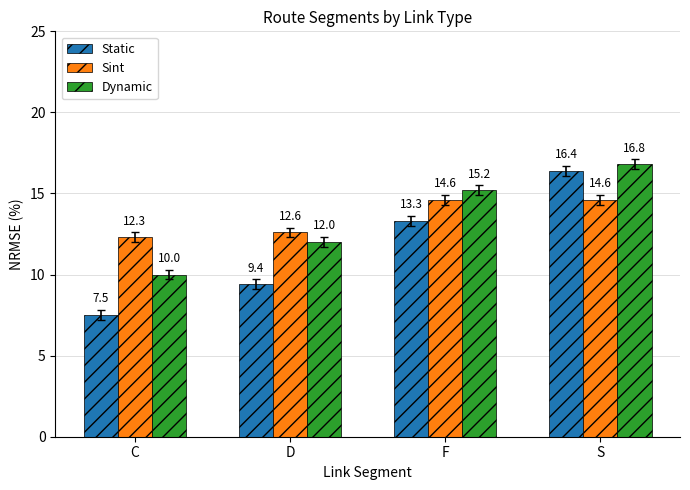

Reading left to right, list all the values displayed in this chart.

Static: C=7.5	D=9.4	F=13.3	S=16.4
Sint: C=12.3	D=12.6	F=14.6	S=14.6
Dynamic: C=10.0	D=12.0	F=15.2	S=16.8